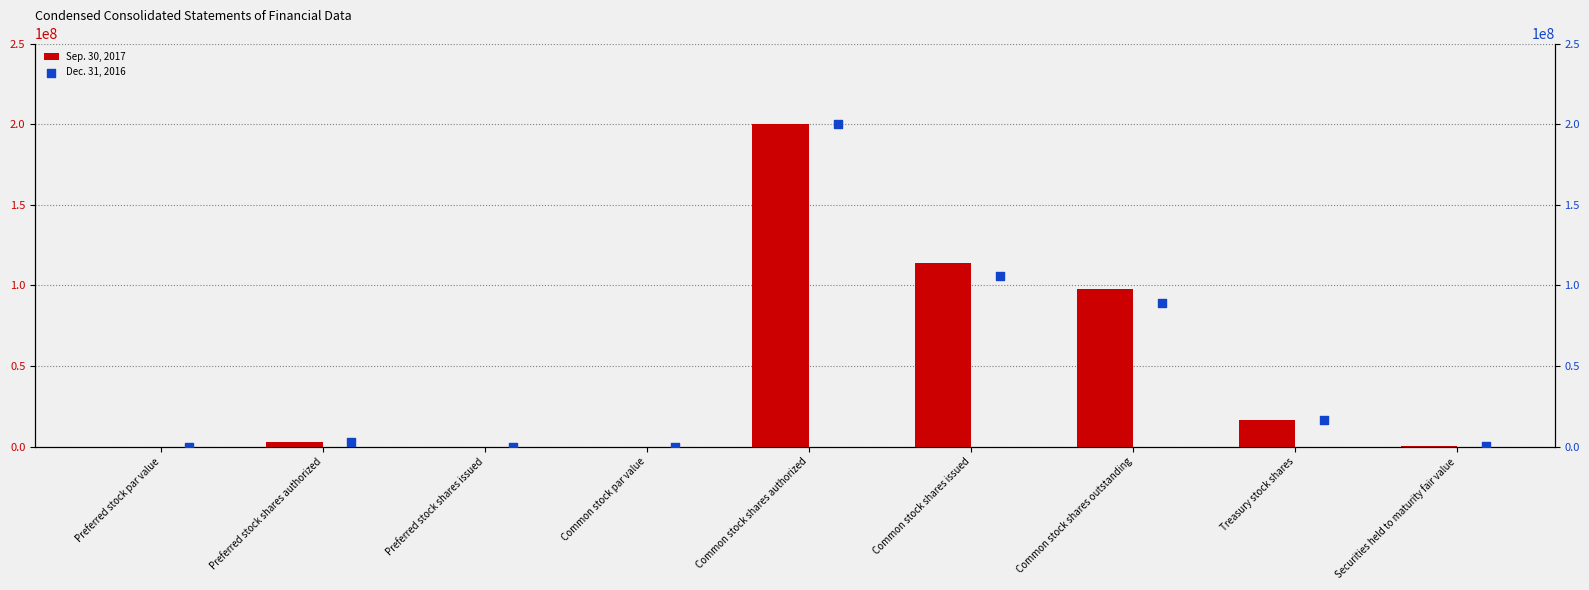

Which series contains the highest Y value?

Sep. 30, 2017